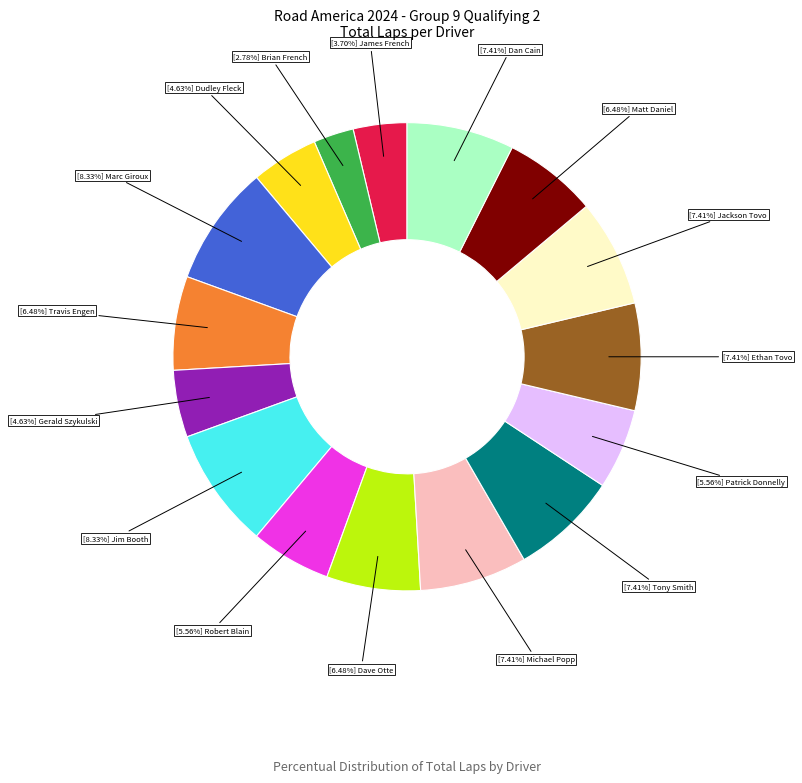

Is there a majority slice in this chart?

No